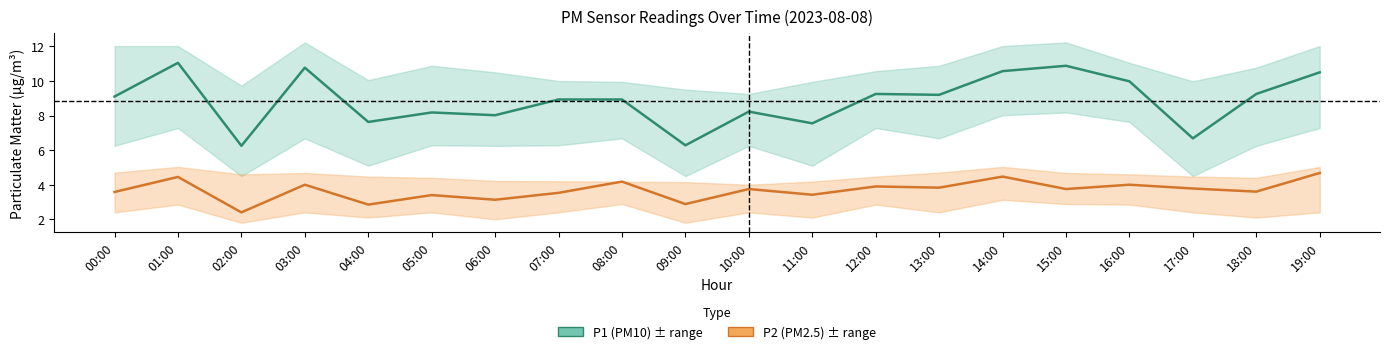

The P1 (PM10) series shows 12.0 at 04:00. True or false?

False